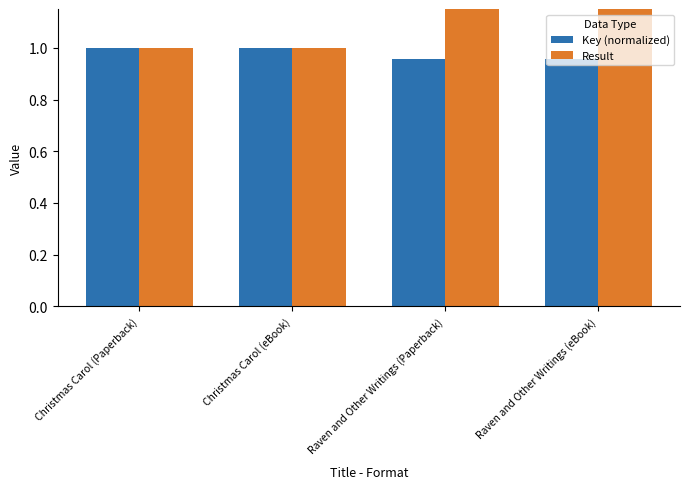

What is the label of the 4th bar from the right?

Christmas Carol (Paperback)